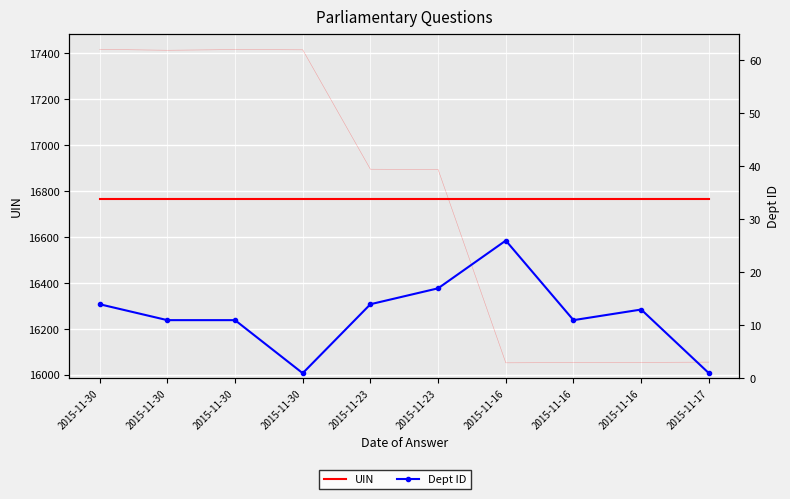

Which series has the largest range (max minus min)?

Dept ID